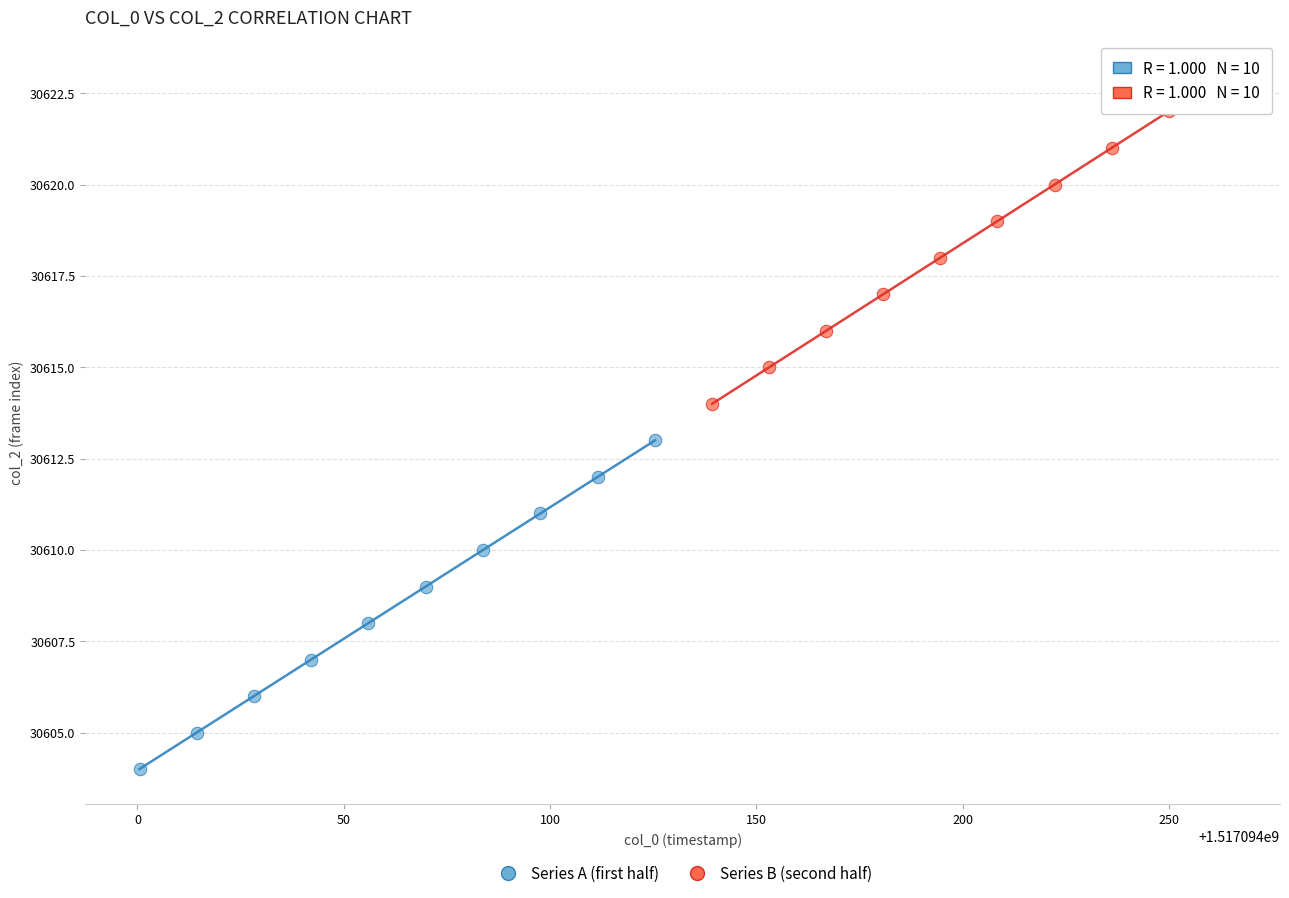

Which series reaches the minimum Y coordinate?

Series A (first half)